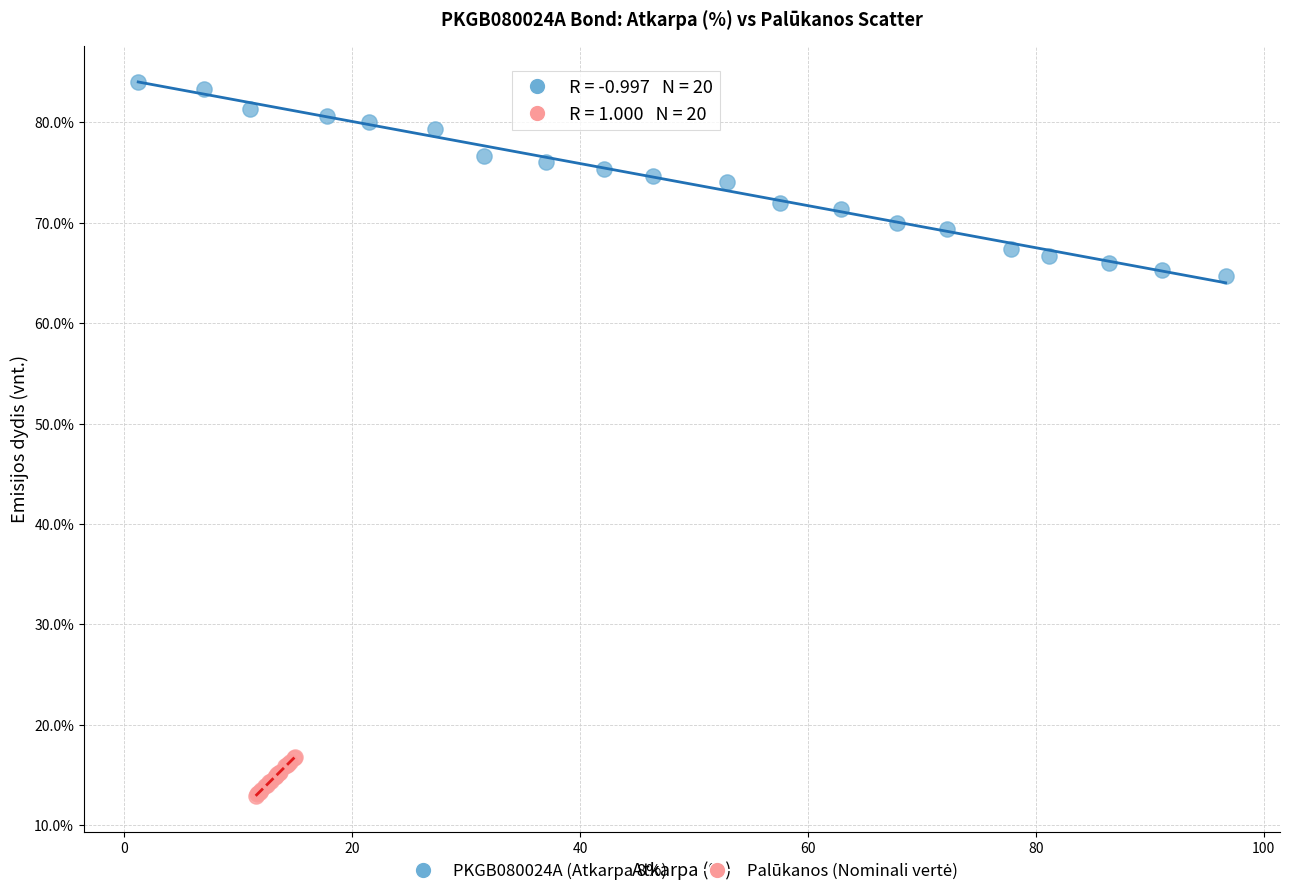

Which series reaches the maximum Y coordinate?

PKGB080024A (Atkarpa 8%)